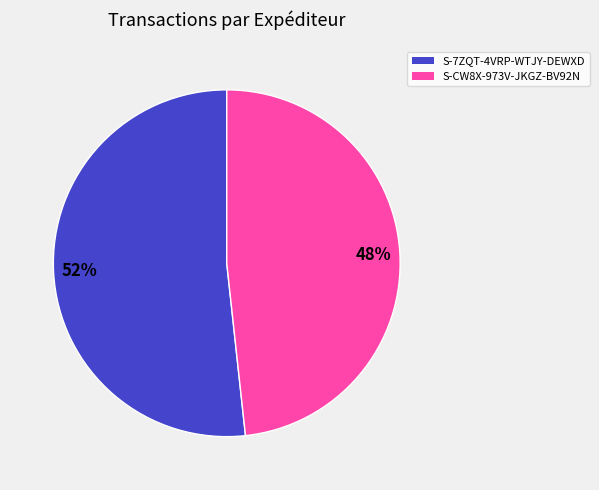

Rank the categories by value from highest to lowest.

S-7ZQT-4VRP-WTJY-DEWXD, S-CW8X-973V-JKGZ-BV92N